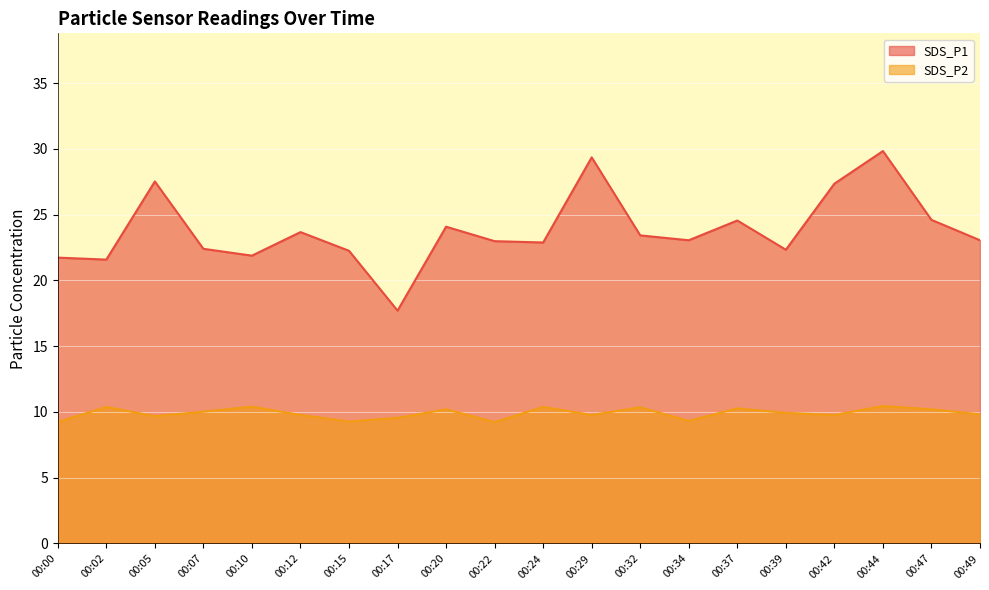

The value of SDS_P2 at 00:29 is 9.8. True or false?

True